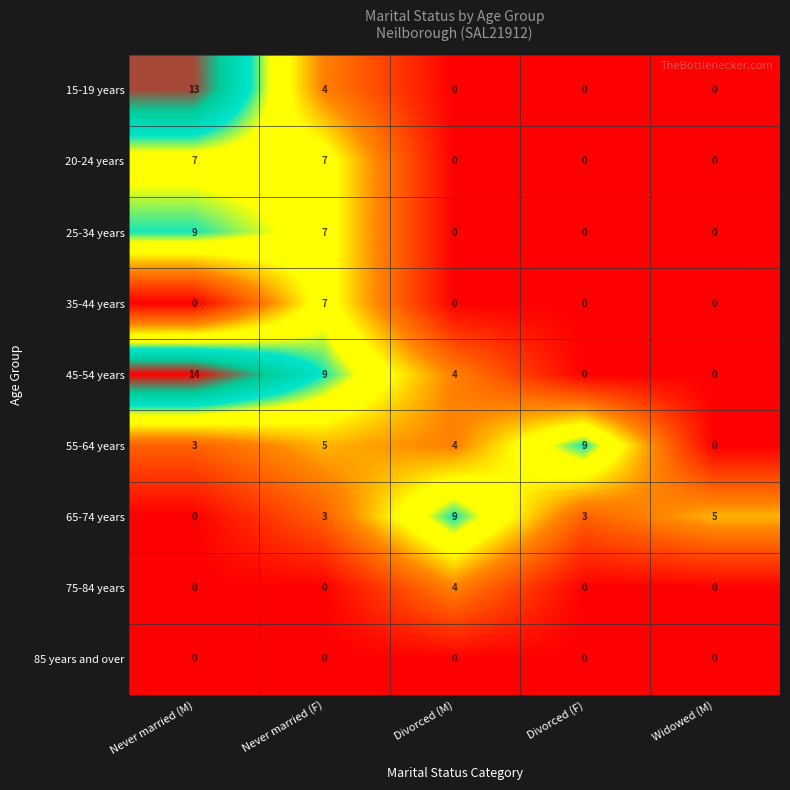

At which category is the sum across all series the highest?

Never married (M)